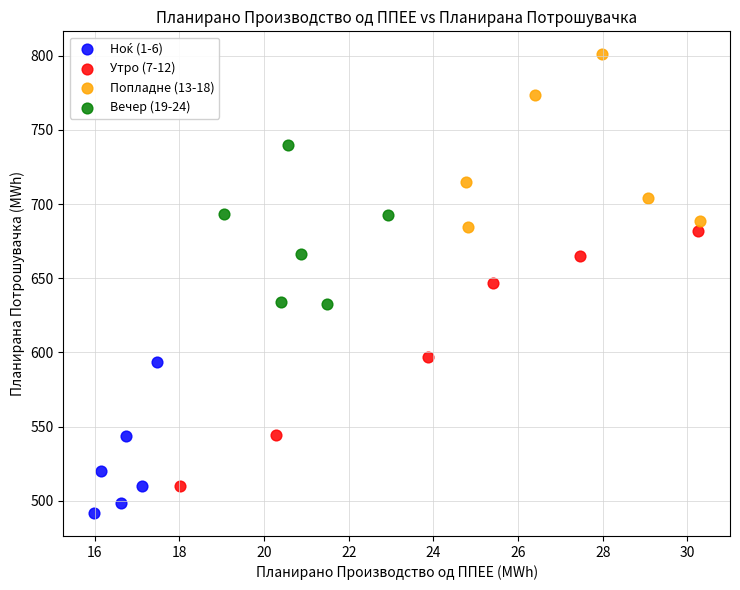

Which series reaches the maximum Y coordinate?

Попладне (13-18)